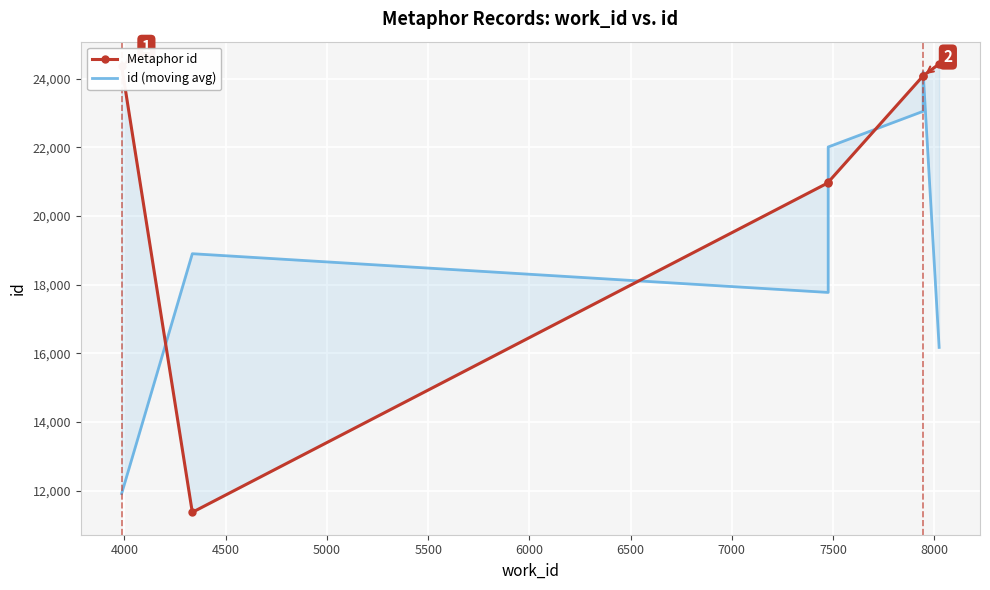

What is the difference between the highest and lowest values at 4500?

3196.3